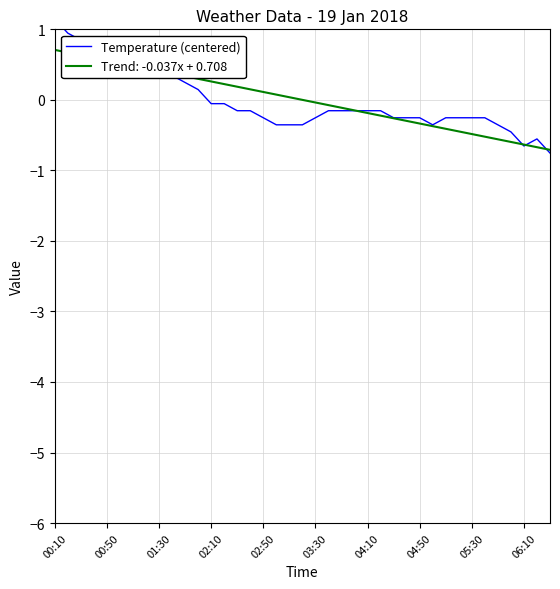

Where does the data first go above 0?

00:10